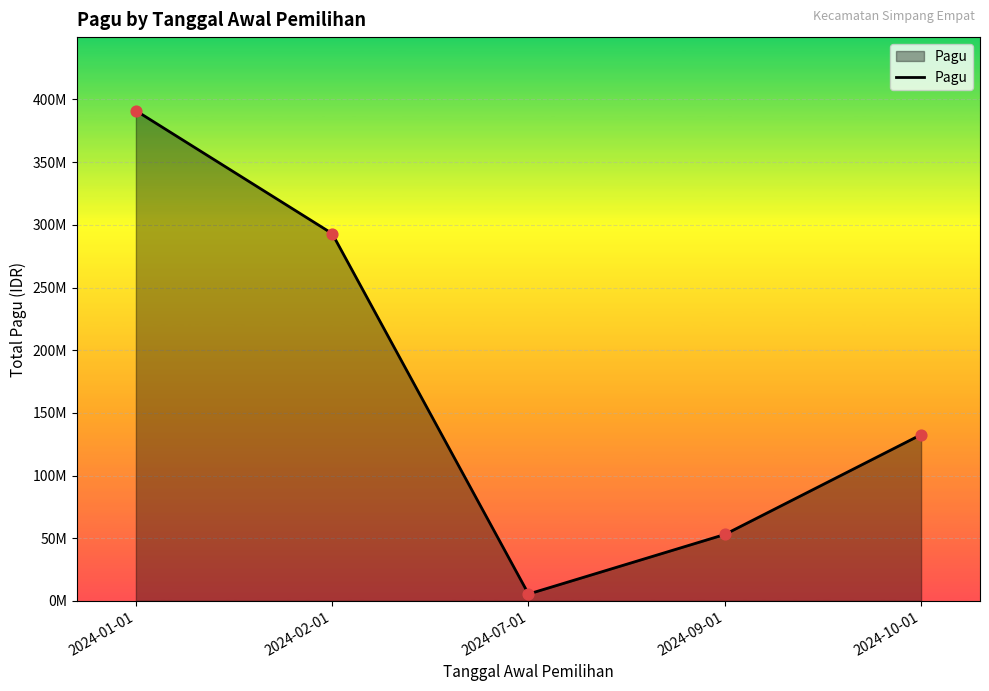

Does the chart have visible grid lines?

Yes